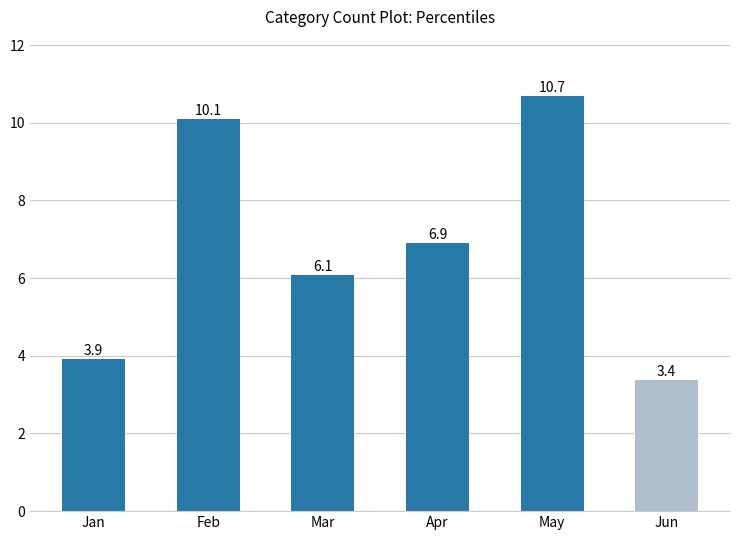

Reading left to right, list all the values displayed in this chart.

Jan=3.9	Feb=10.1	Mar=6.1	Apr=6.9	May=10.7	Jun=3.4